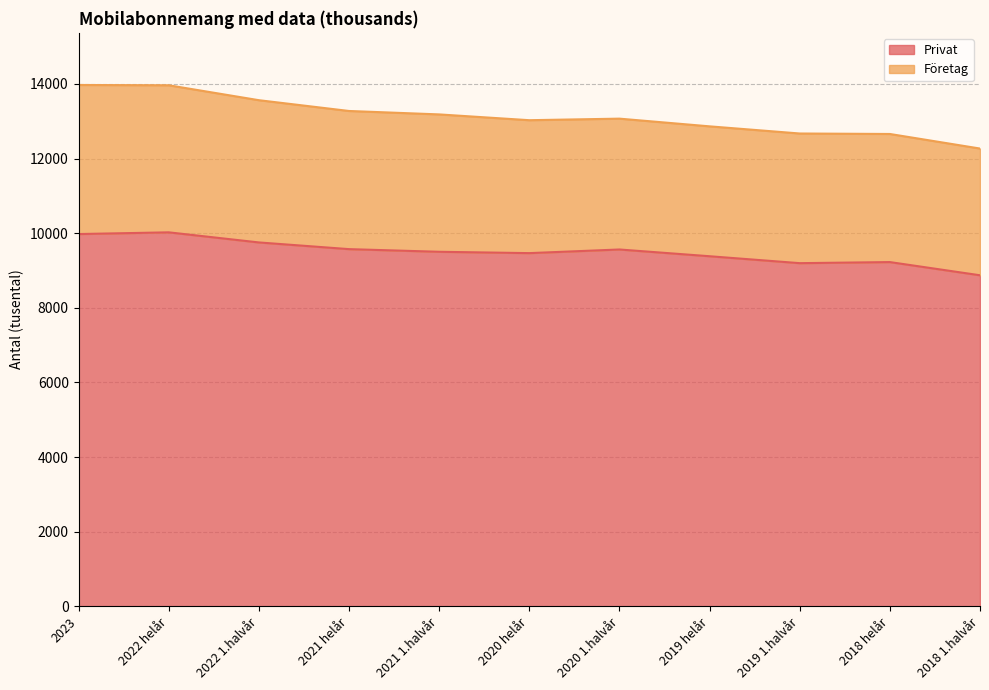

At which label does the data first exceed 9500?

2023